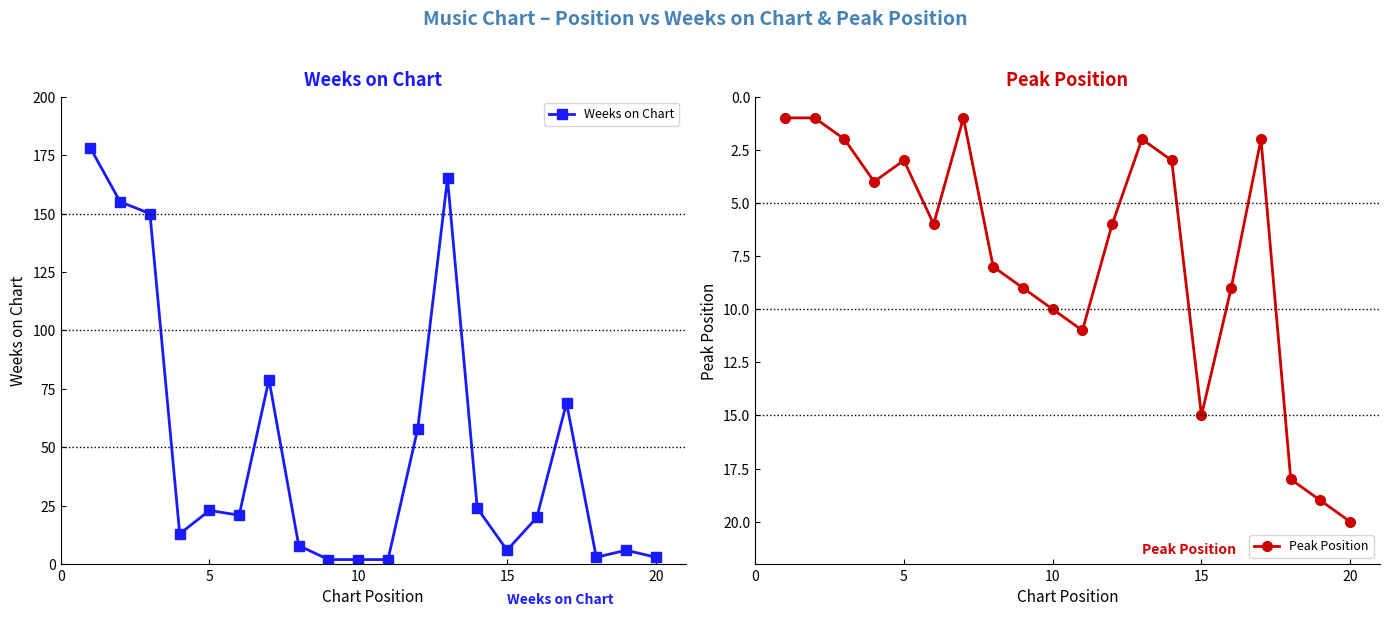

What is the maximum value for Weeks on Chart?

178